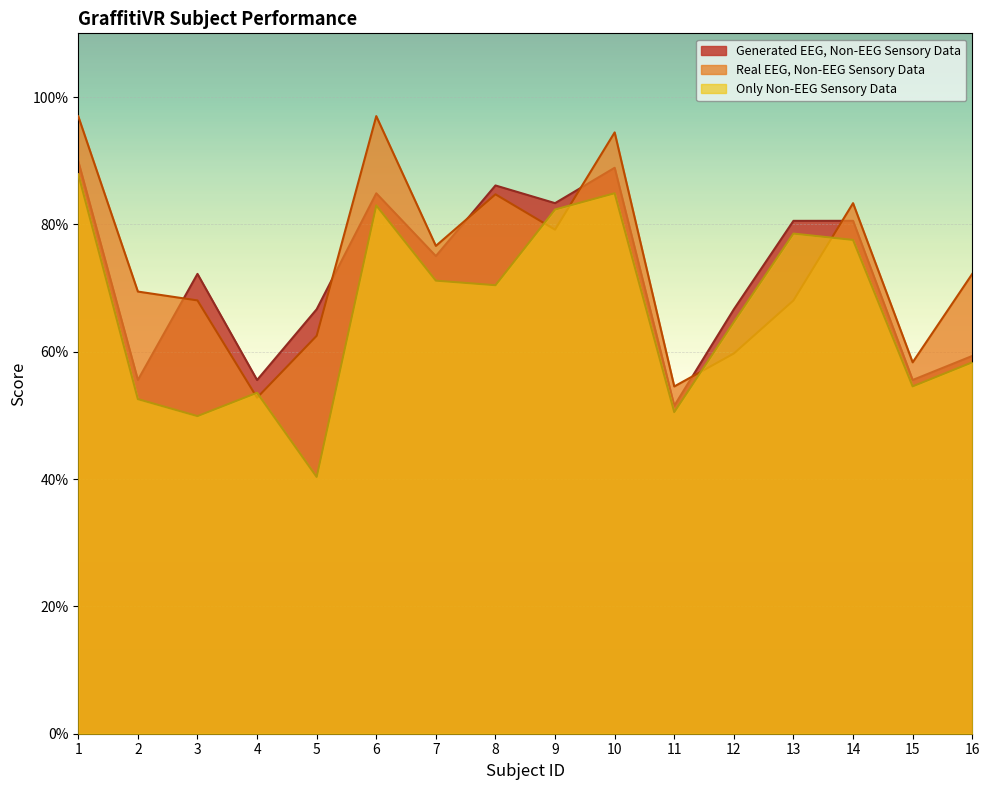

Count the number of data series in this chart.

3